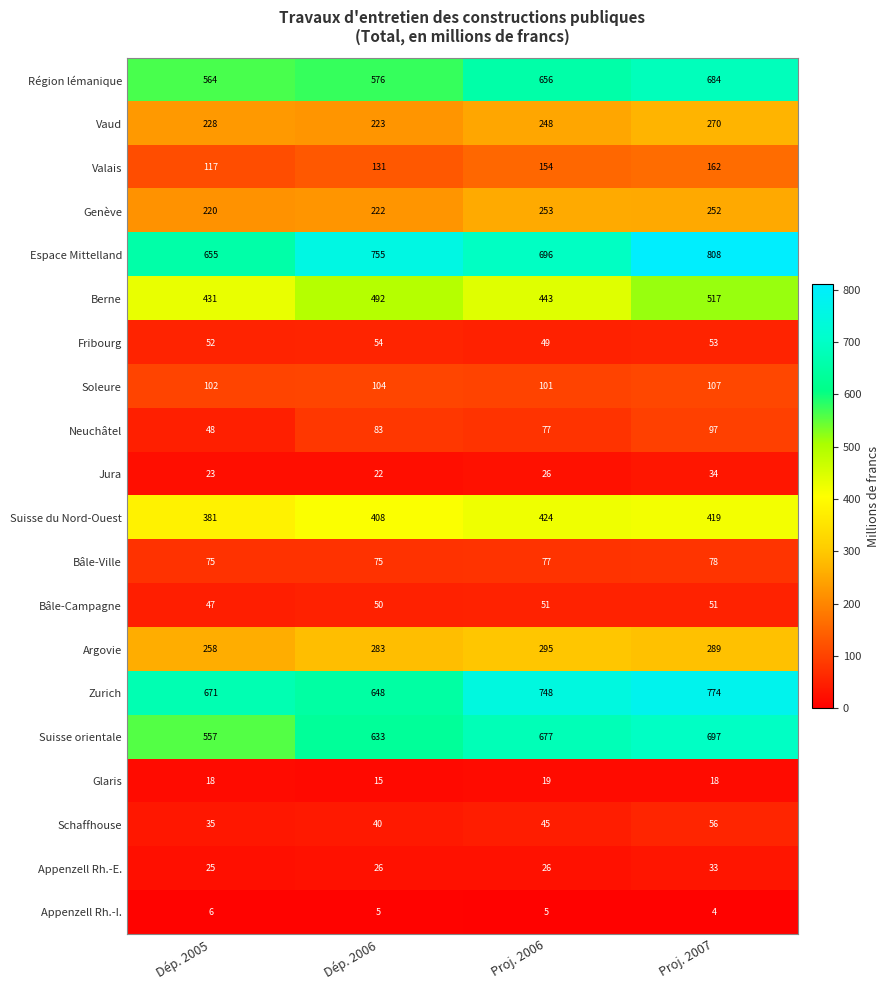

How many data points in Vaud are less than 248?

2